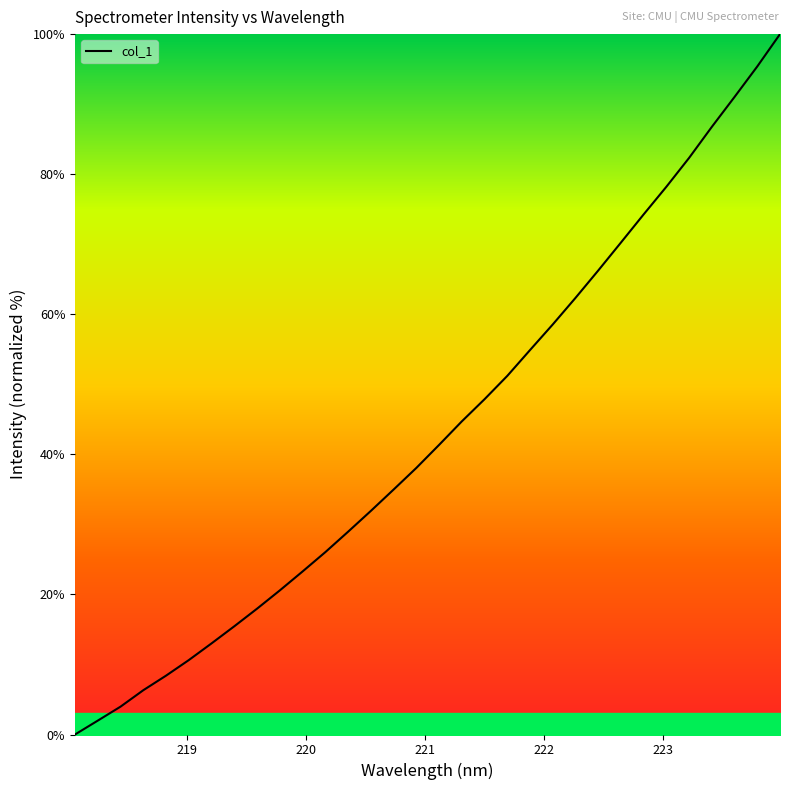

What is the greatest value displayed?

100.0